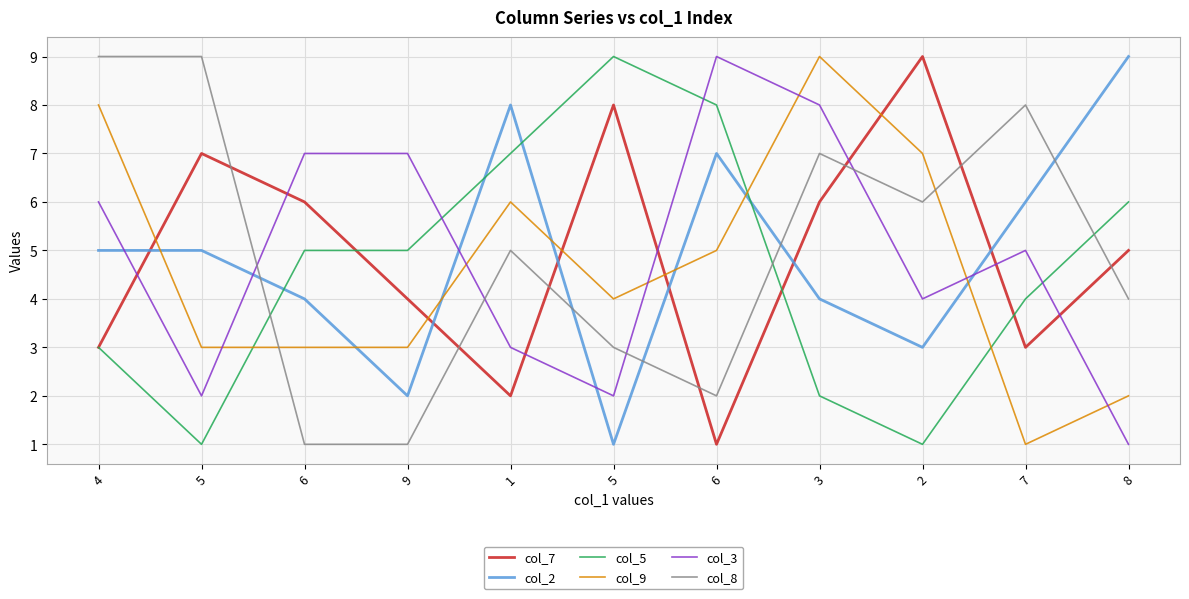

How many lines are shown in the chart?

6